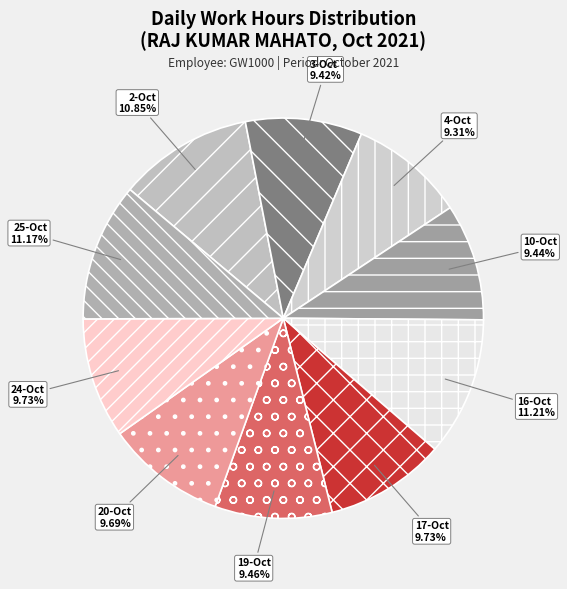

Do 24-Oct and 17-Oct together represent more than half of the pie?

No